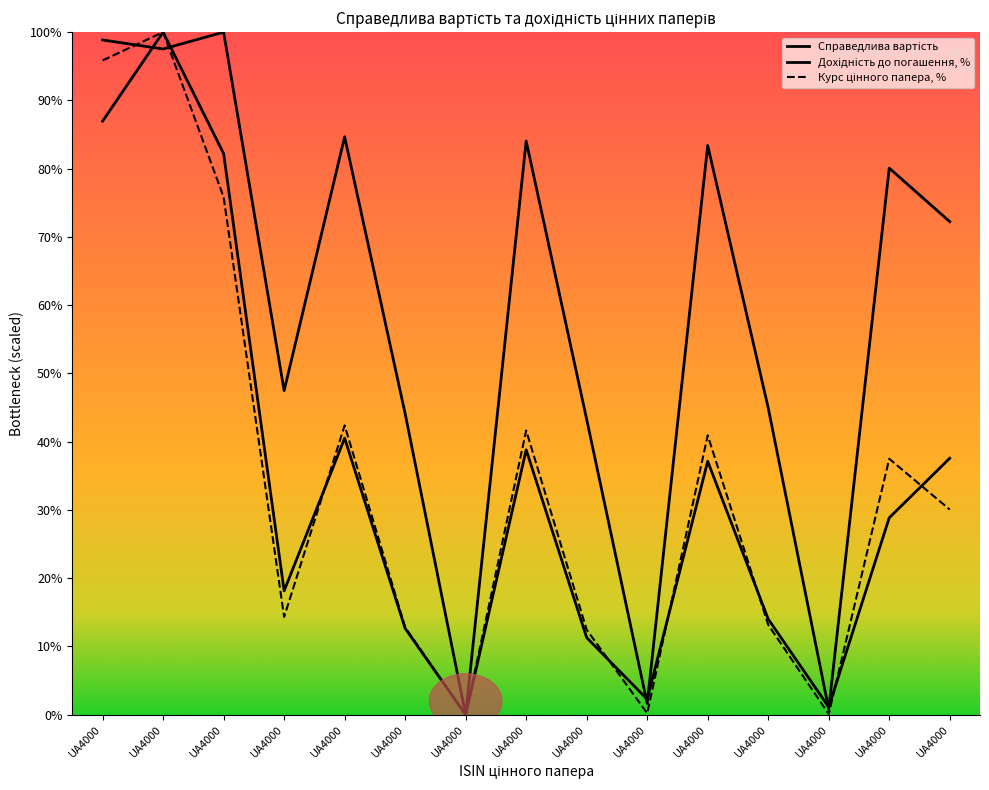

Does the chart display data point markers on the line(s)?

No